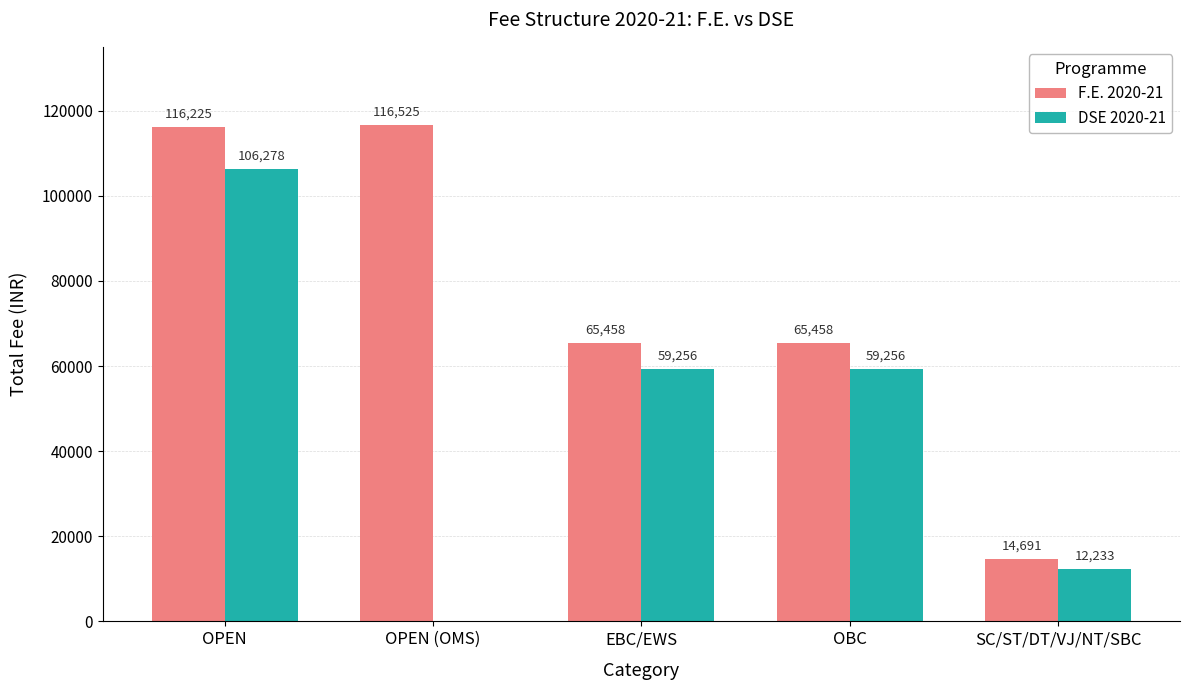

At which label does DSE 2020-21 first exceed 59256?

OPEN